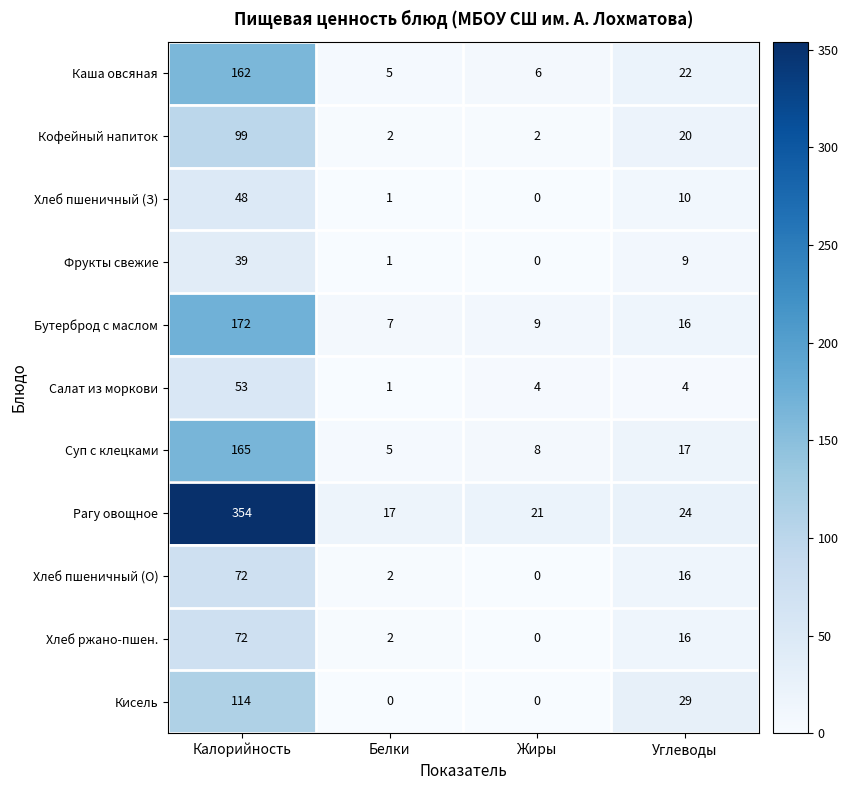

At which category is the sum across all series the highest?

Калорийность